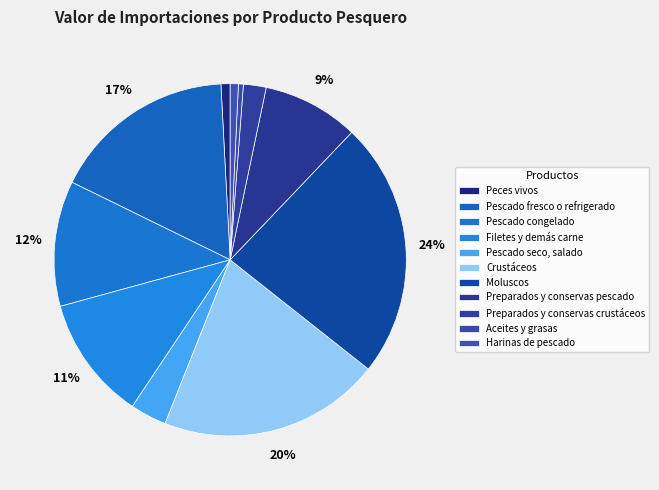

How many slices are in this pie chart?

11